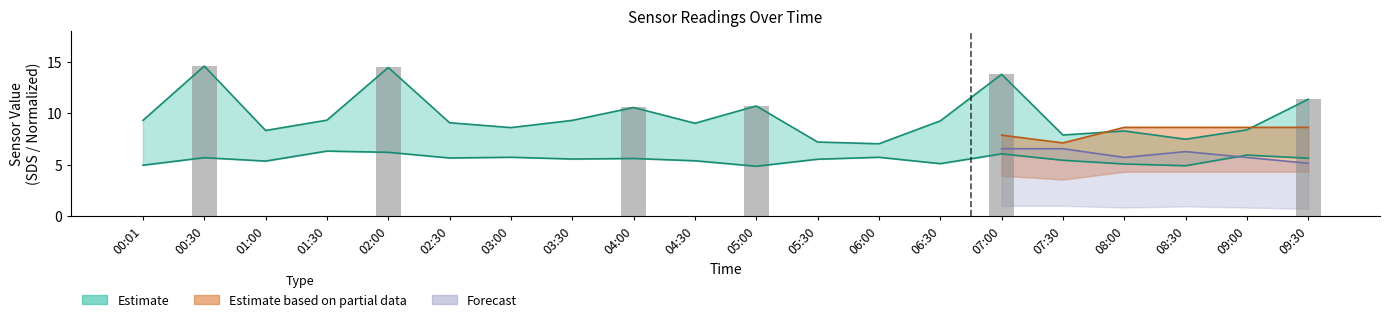

At which category is the sum across all series the highest?

02:00